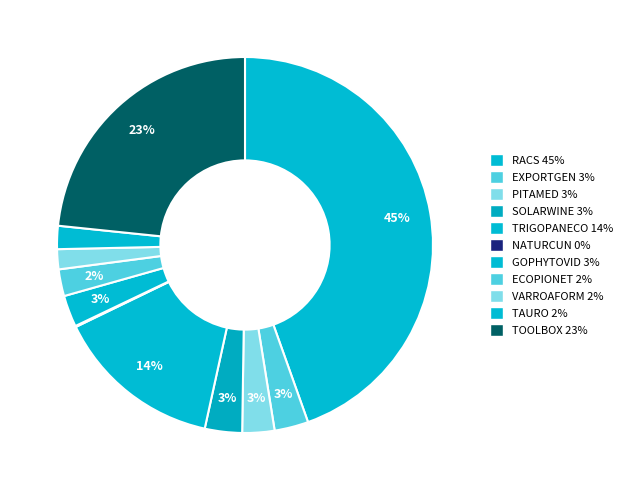

What percentage is the SOLARWINE slice, to the nearest percent?

3%